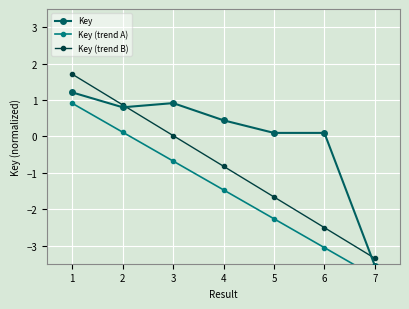

True or false: Key has more than 1 points higher than both neighbors.

False